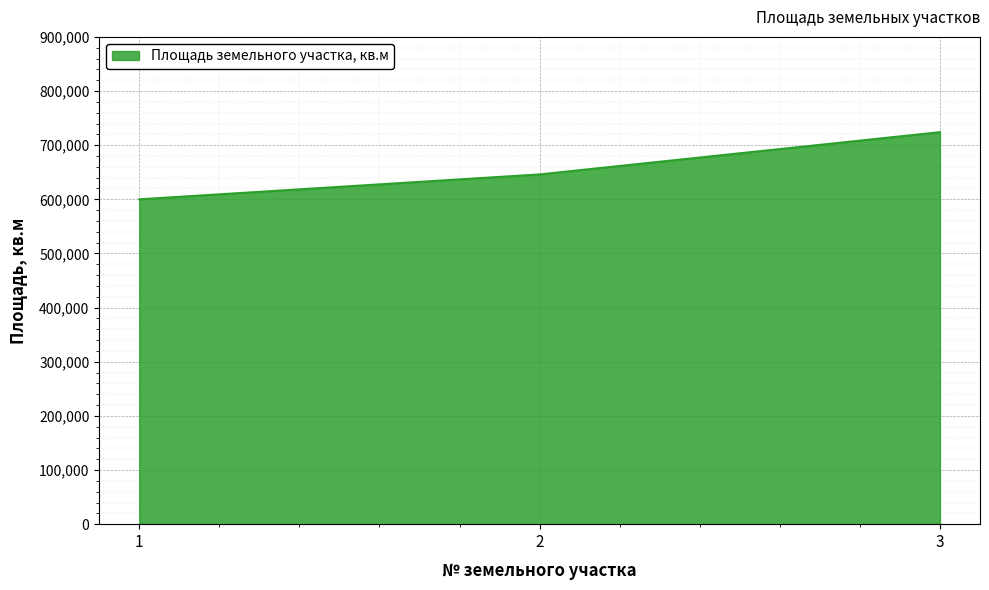

Reading left to right, extract all data points from this chart.

1=600000	2=646000	3=724000